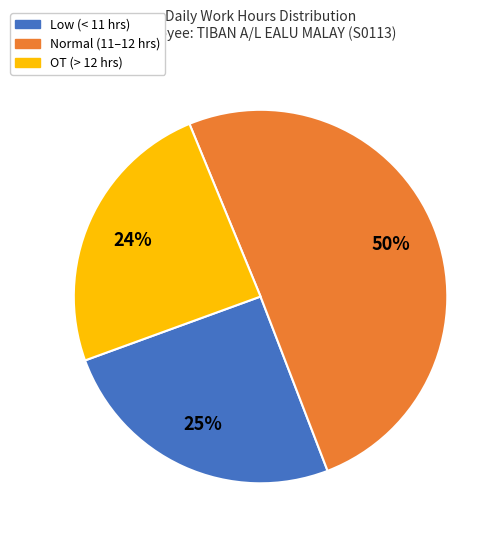

To the nearest percent, what is the difference between the largest and smallest slice percentages?

26%